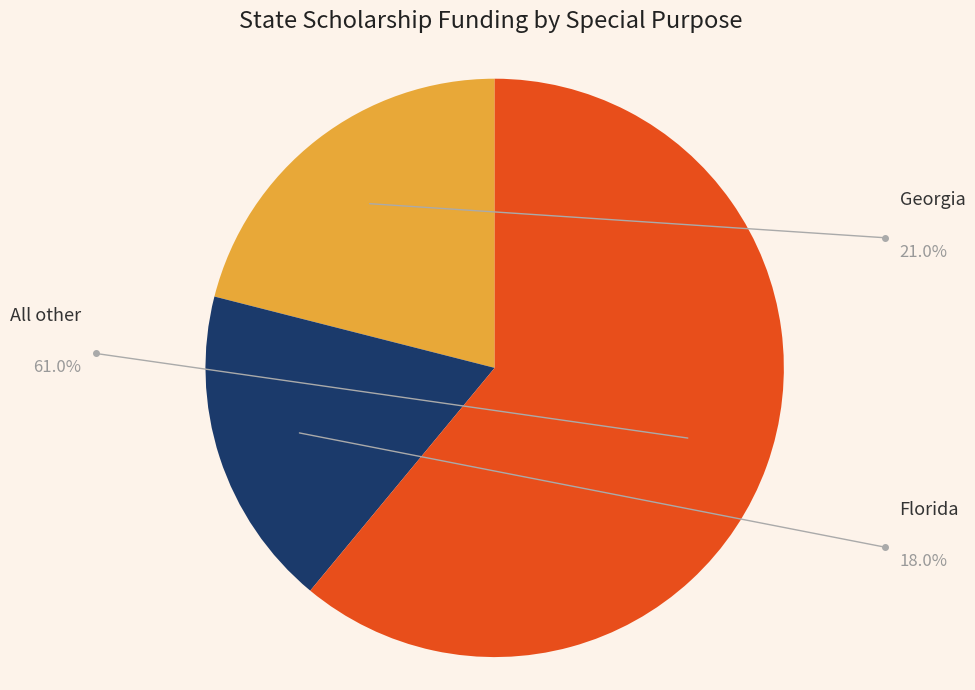

Does any single category account for the majority?

Yes